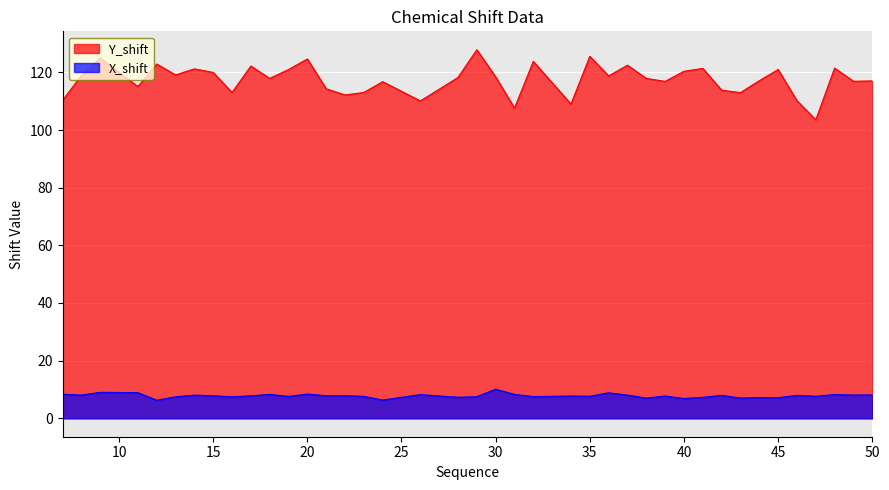

The X_shift series shows 4.8 at 13. True or false?

False